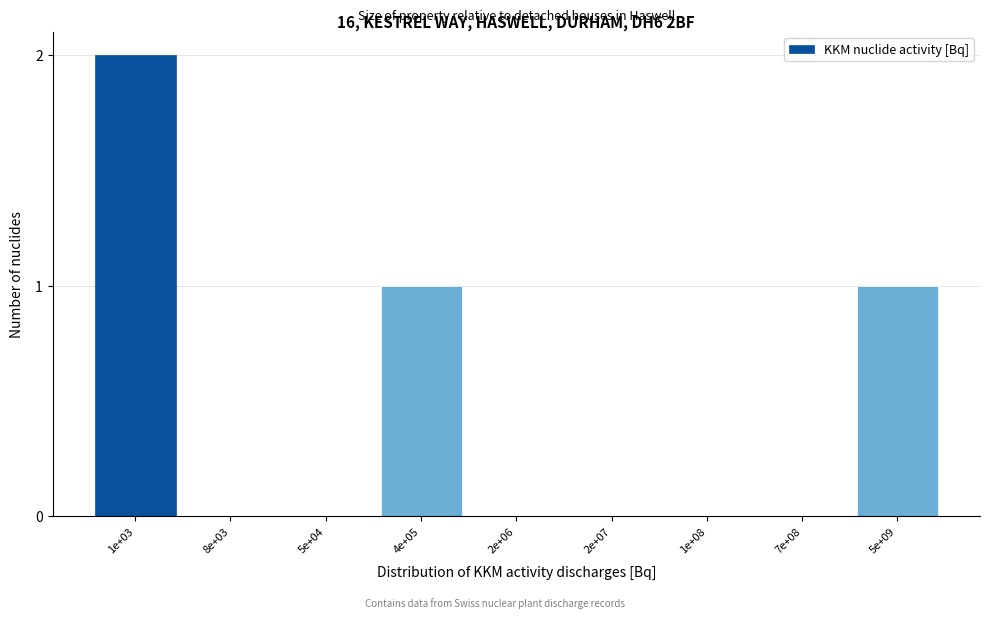

Reading left to right, transcribe all the data shown in this chart.

1e+03=2	8e+03=0	5e+04=0	4e+05=1	2e+06=0	2e+07=0	1e+08=0	7e+08=0	5e+09=1